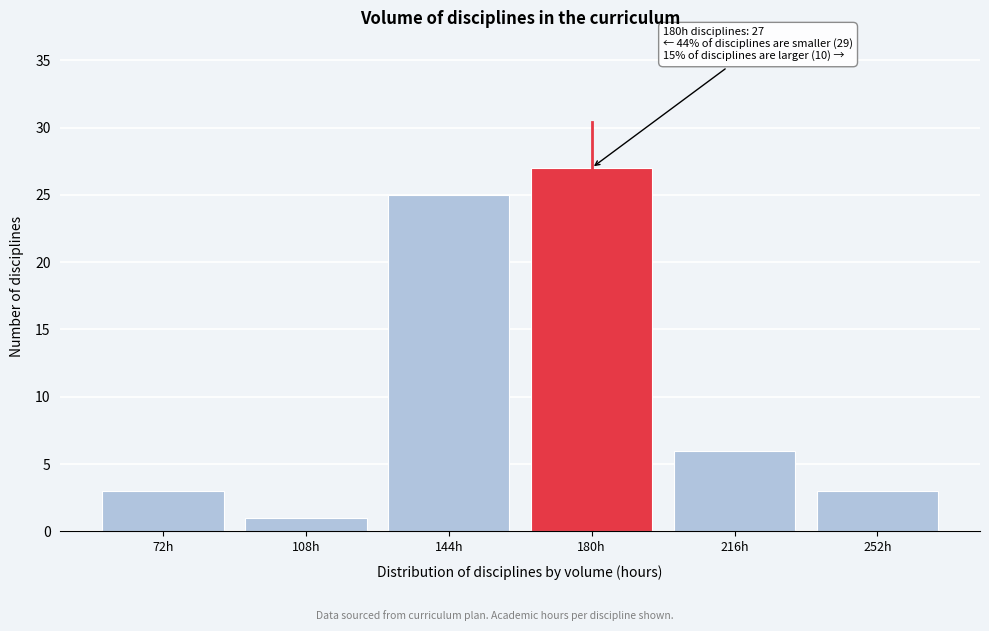

Reading left to right, extract all data points from this chart.

72h=3	108h=1	144h=25	180h=27	216h=6	252h=3